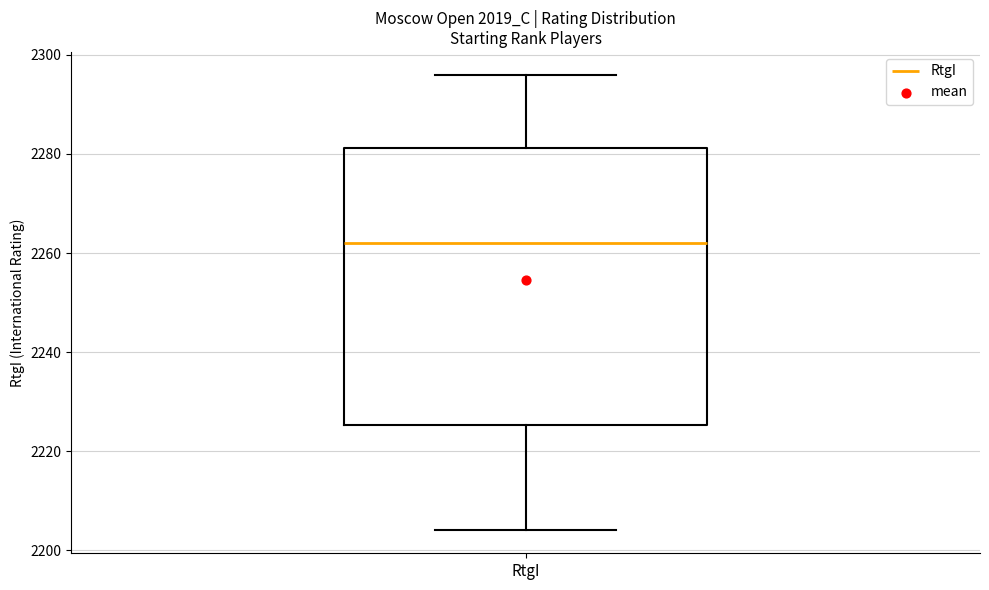

Transcribe this box plot: give where the median line is, the range the box spans, and where the two whiskers end, as read against the y-axis. The values are not printed on the chart, so give them approximately, as read against the axis.

median 2262, box 2226 to 2282, whiskers 2204 to 2296